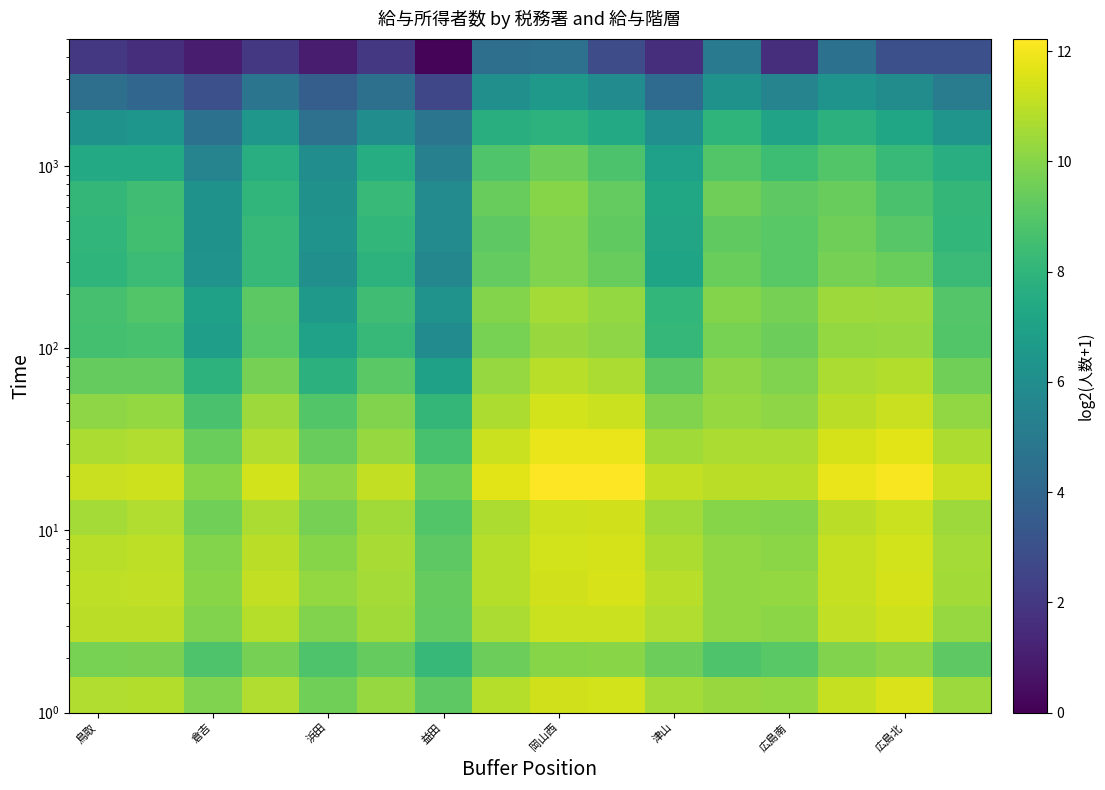

Which category has the lowest value across all series?

益田